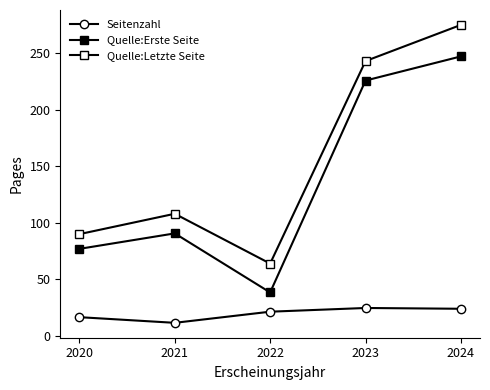

What is the sum of all Quelle:Letzte Seite values?

779.7